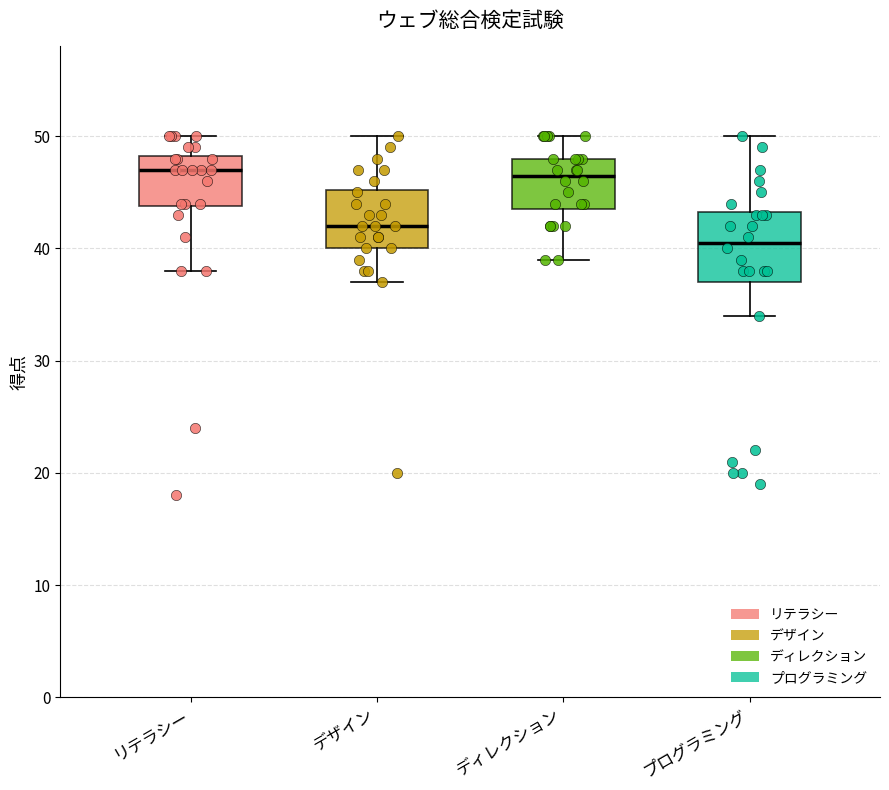

Reading left to right, read every box against the y-axis: the position of its median line, the range the box covers, and the ends of its whiskers. The values are not printed on the chart, so give them approximately, as read against the axis.

リテラシー: median 47, box 44 to 48, whiskers 38 to 50
デザイン: median 42, box 40 to 45, whiskers 37 to 50
ディレクション: median 47, box 44 to 48, whiskers 39 to 50
プログラミング: median 41, box 37 to 43, whiskers 34 to 50